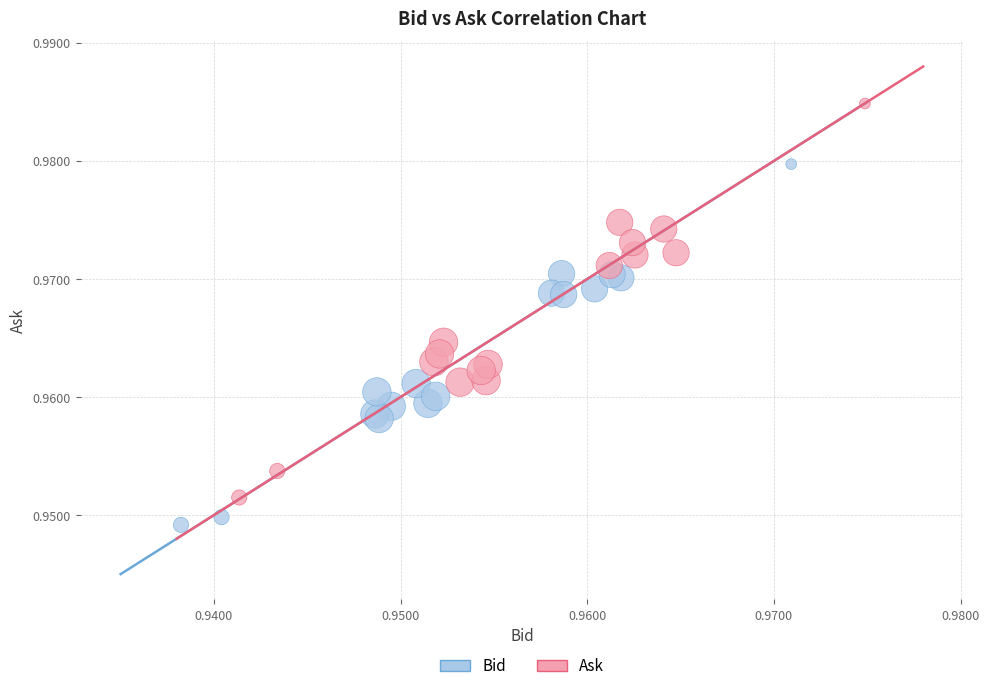

Which series contains the lowest Y value?

Bid